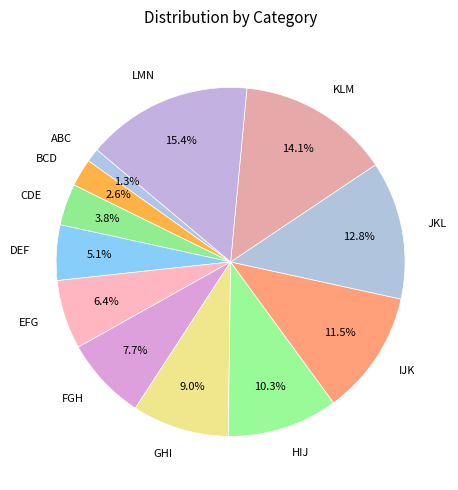

Combined, what portion of the pie is HIJ and IJK?

21.8%